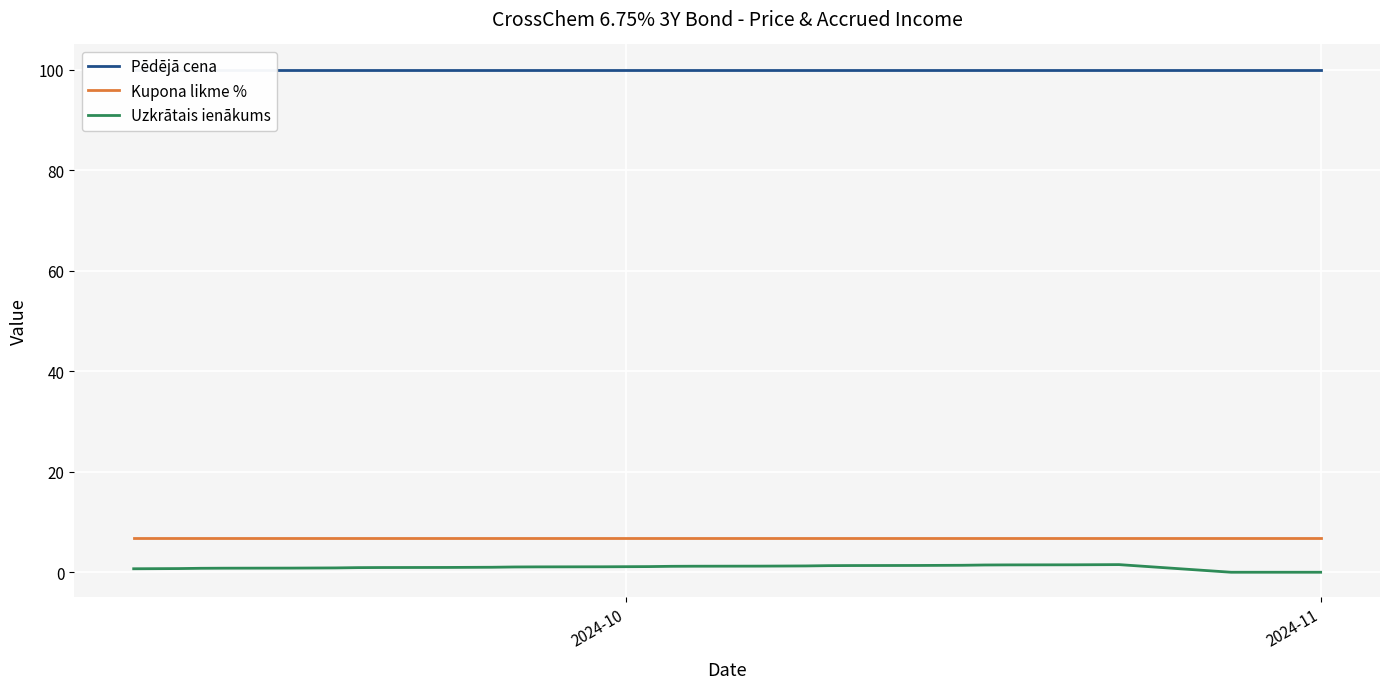

What is the lowest value of the Pēdējā cena series?

100.0